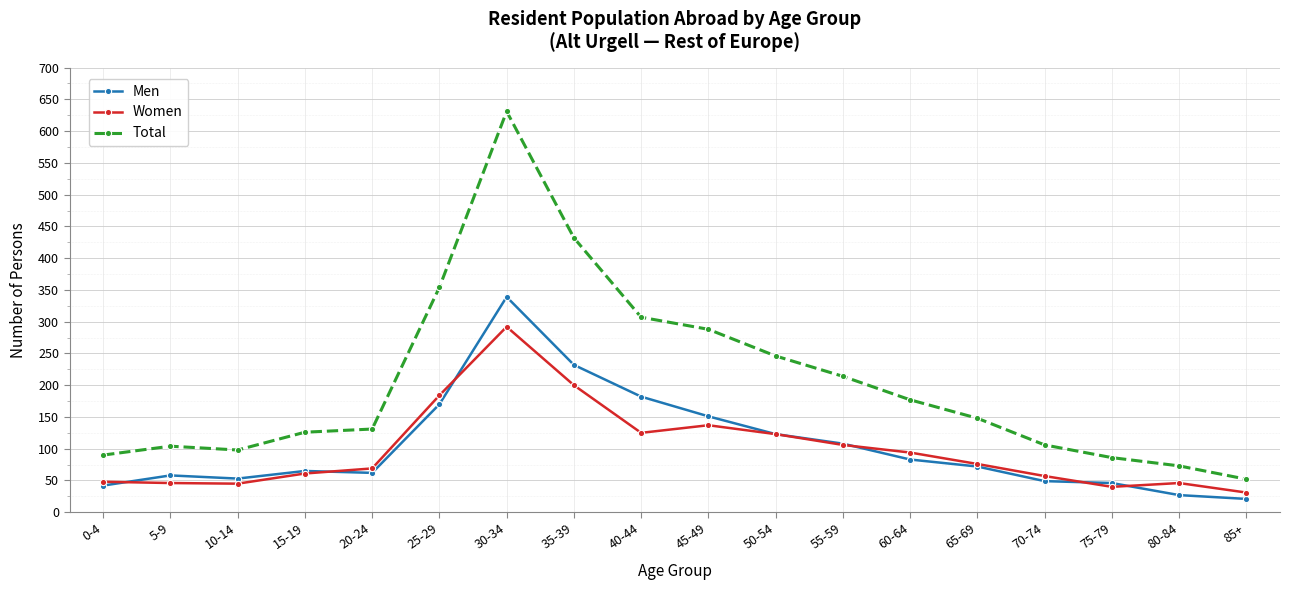

The Women series shows 65 at 75-79. True or false?

False